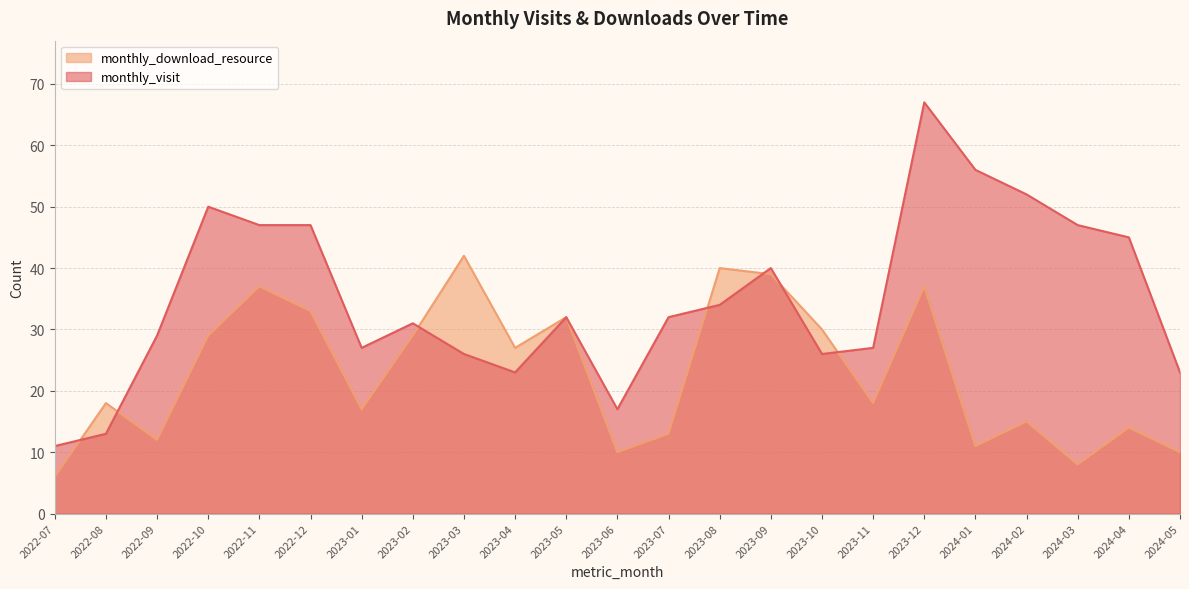

At which category is the sum across all series the highest?

2023-12